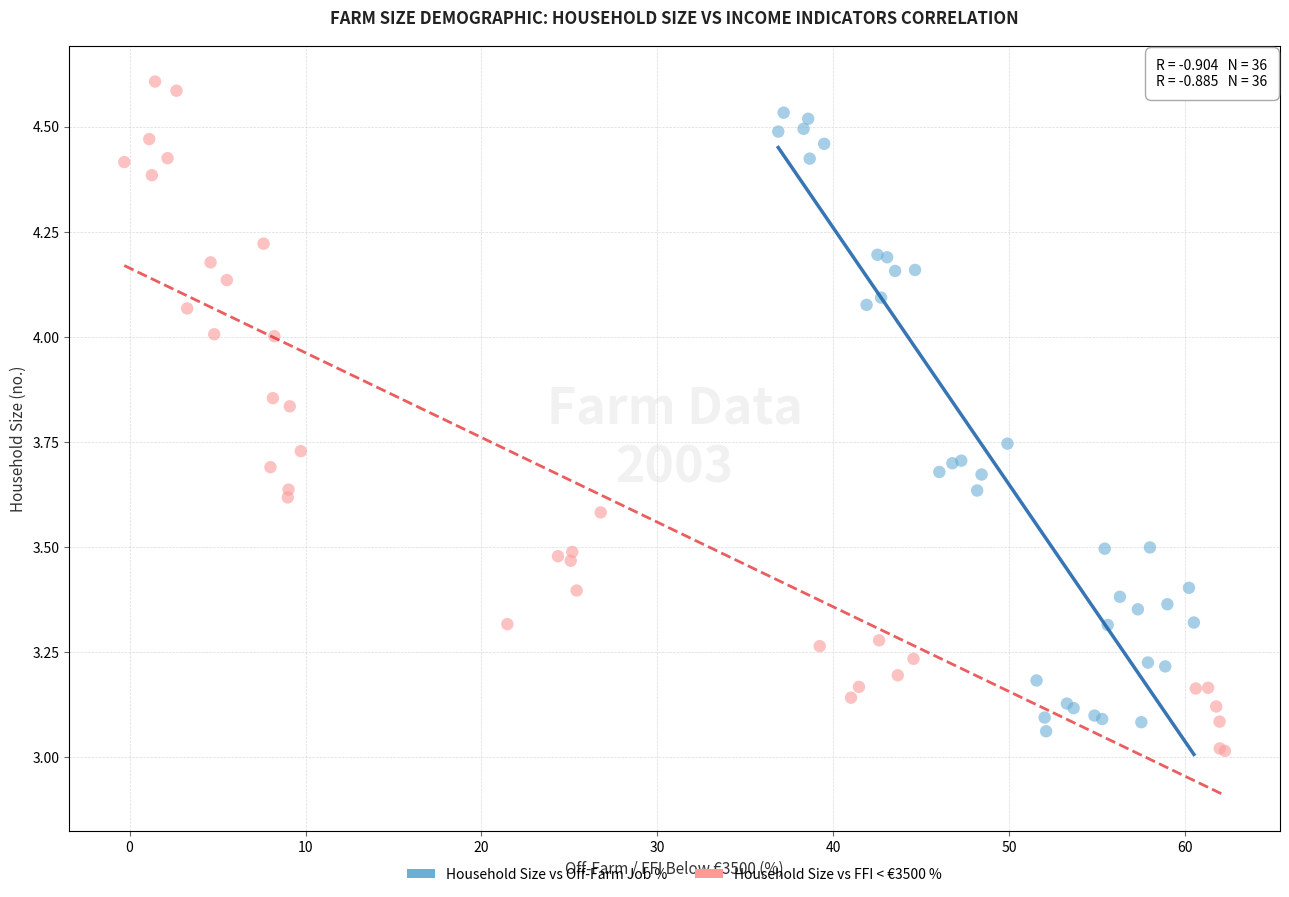

Which series reaches the minimum Y coordinate?

Household Size vs FFI < €3500 %